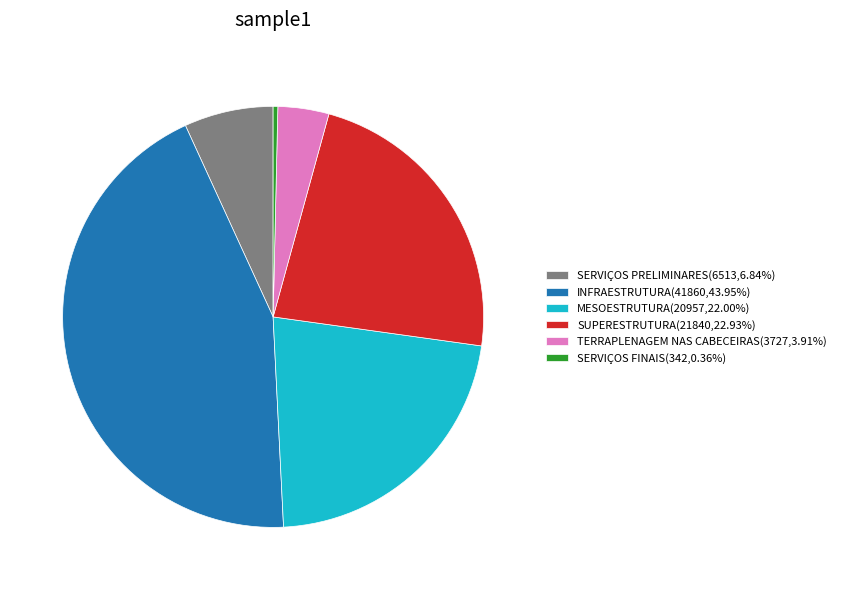

Does TERRAPLENAGEM NAS CABECEIRAS account for over 50% of the chart?

No